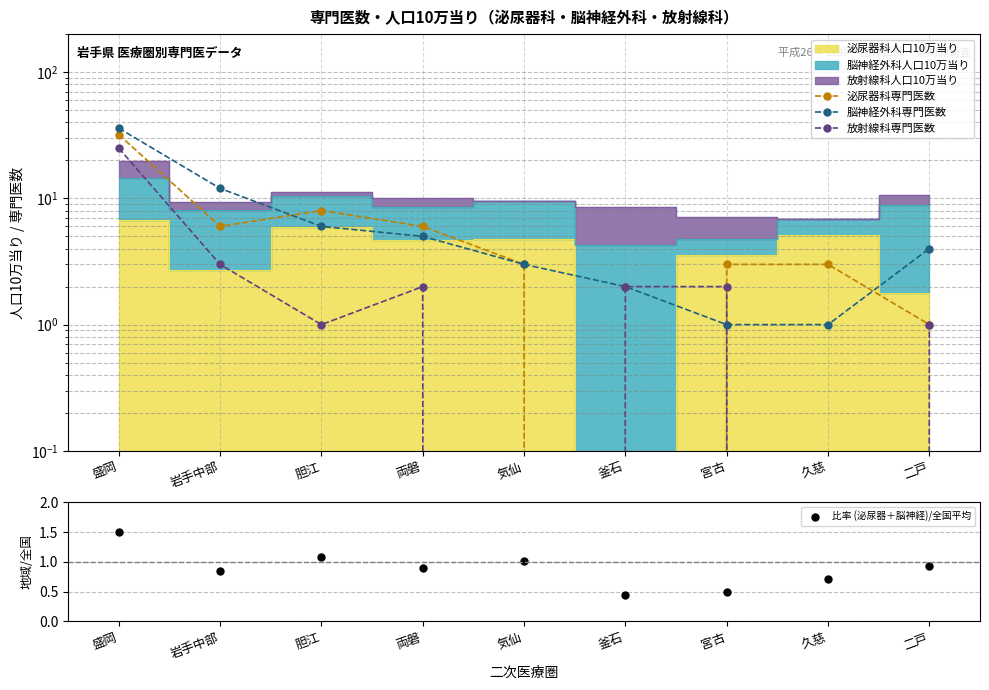

Is the value of 脳神経外科専門医数 at 胆江 greater than the value of 放射線科専門医数 at 盛岡?

No